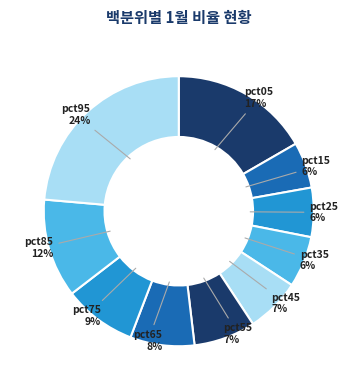

To the nearest percent, what portion does pct15 represent?

6%